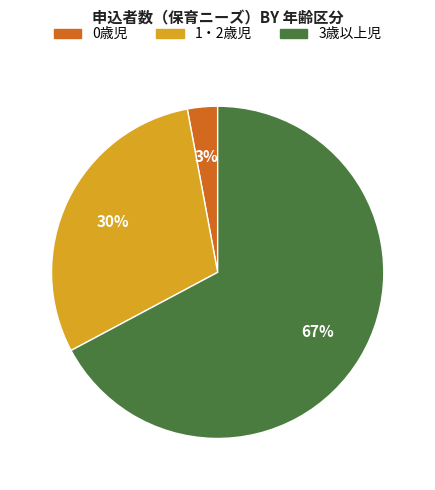

What percentage is the 0歳児 slice, to the nearest percent?

3%